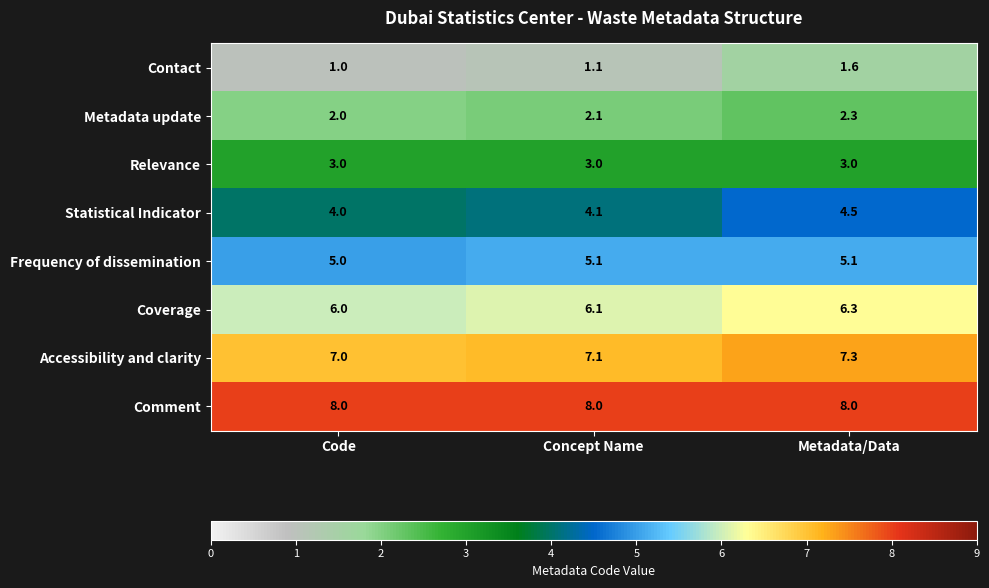

True or false: Relevance has a value of 3.0 at Code.

True